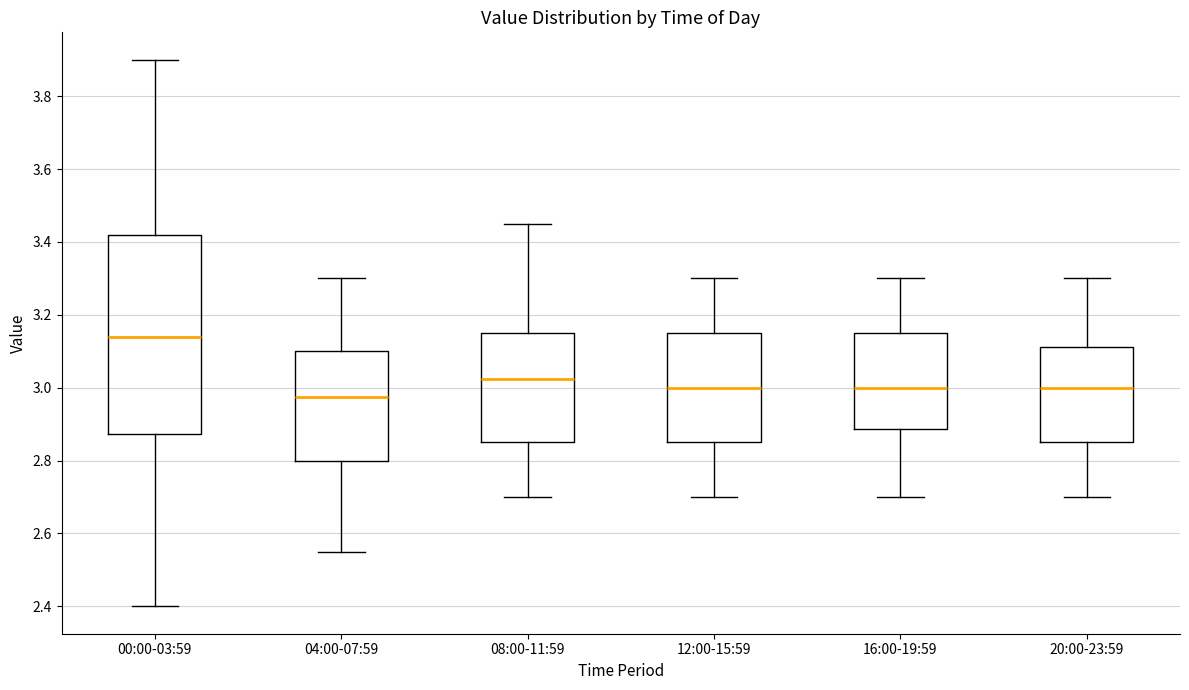

Comparing the boxes themselves (not the whiskers), which one is the tallest?

00:00-03:59